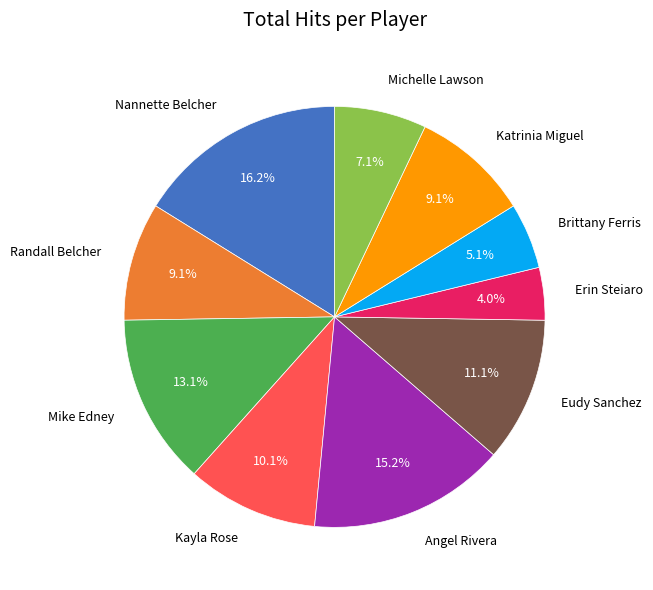

Is it true that Nannette Belcher is 3% of the pie?

False